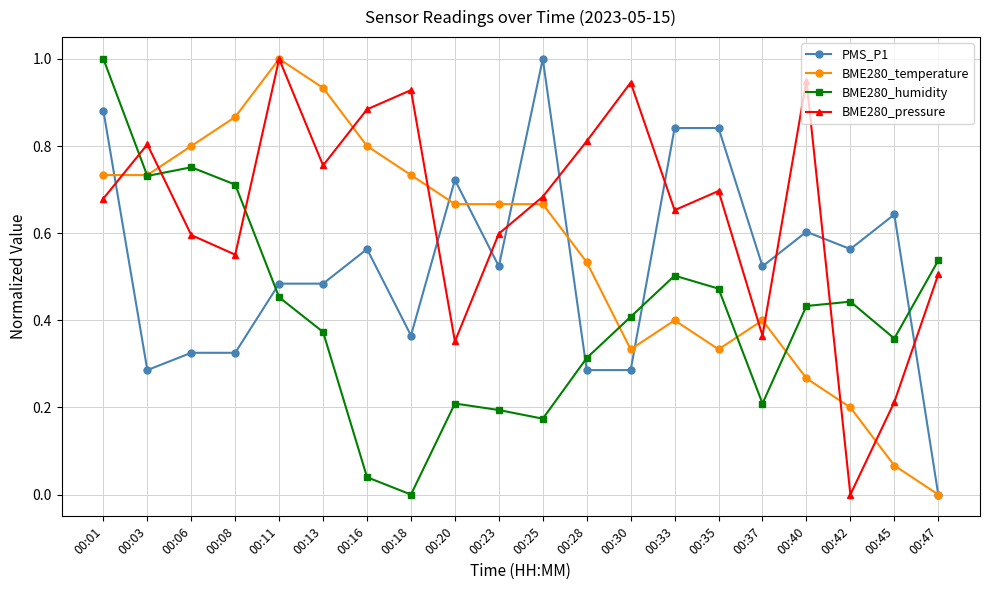

True or false: PMS_P1 has more than 0 points higher than both neighbors.

True